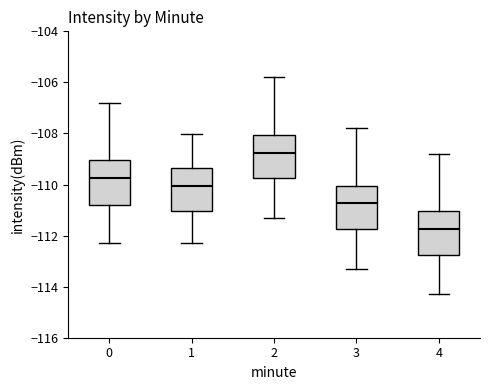

Reading left to right, transcribe this box plot: for each box, give where its median line is, the range the box spans, and where its two whiskers end, as read against the y-axis. The values are not printed on the chart, so give them approximately, as read against the axis.

0: median -109.8, box -110.8 to -109.0, whiskers -112.4 to -106.8
1: median -110.0, box -111.0 to -109.4, whiskers -112.4 to -108.0
2: median -108.8, box -109.8 to -108.0, whiskers -111.4 to -105.8
3: median -110.8, box -111.8 to -110.0, whiskers -113.4 to -107.8
4: median -111.8, box -112.8 to -111.0, whiskers -114.4 to -108.8